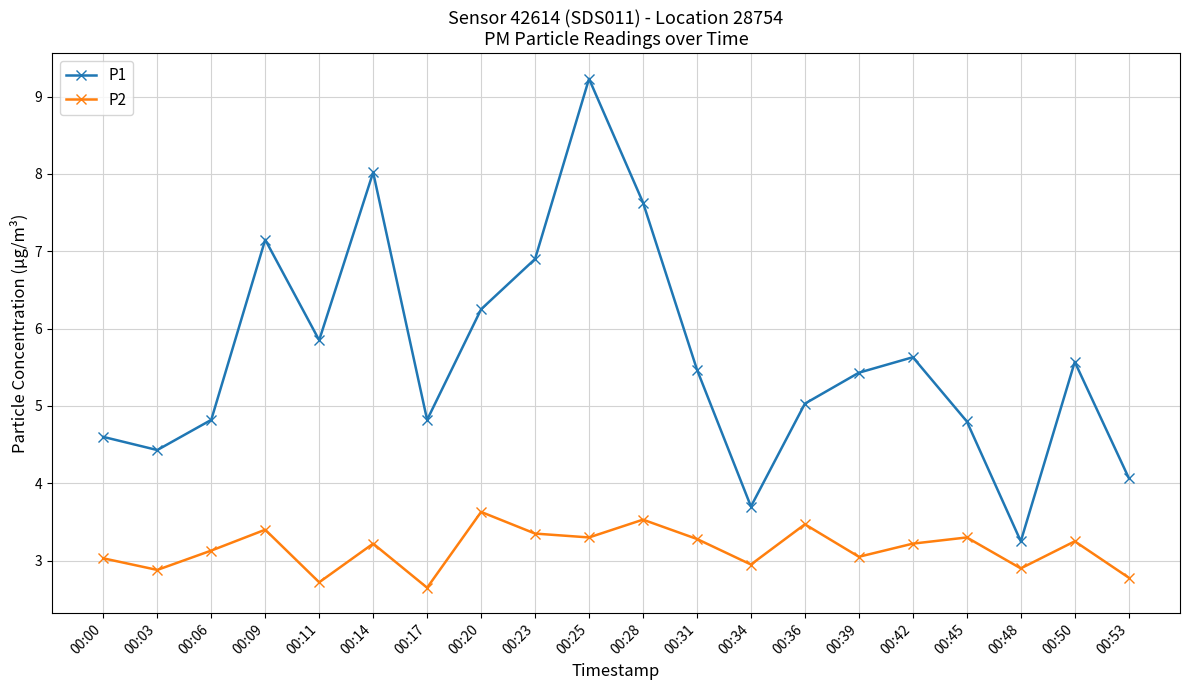

What is the maximum value for P2?

3.6